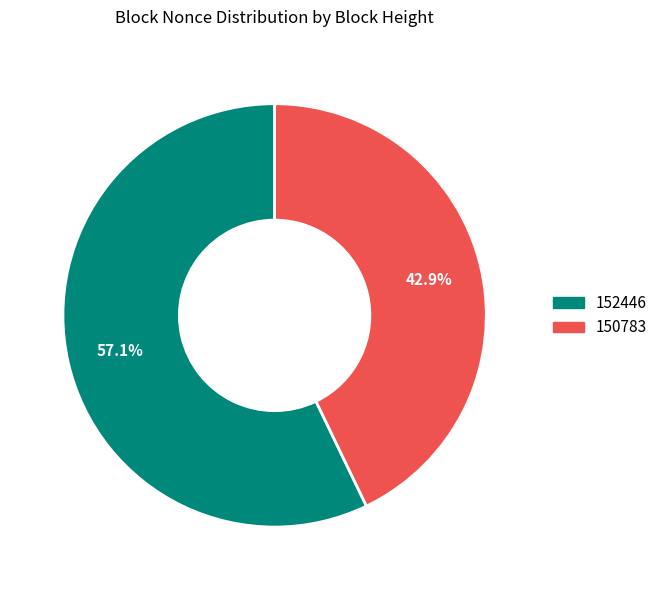

Between 150783 and 152446, which is larger?

152446